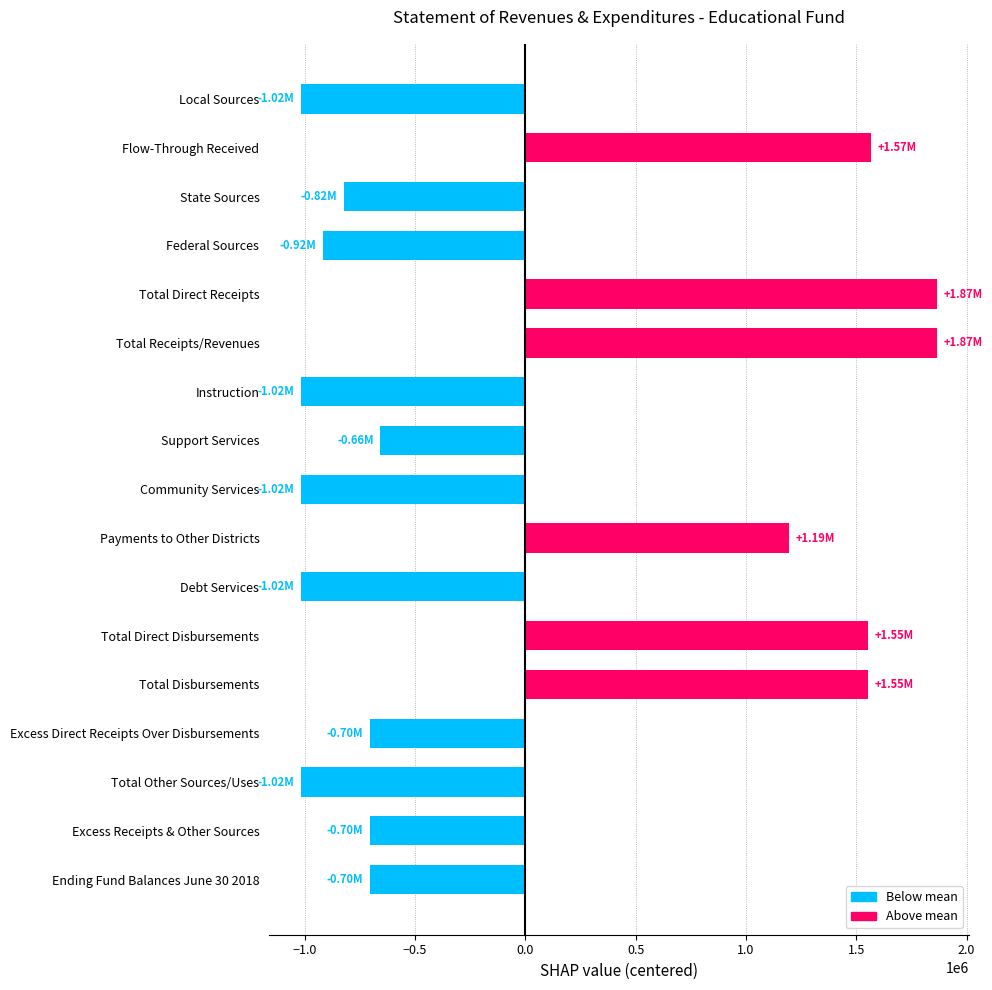

What is the change in value from Total Direct Receipts to Support Services?

-2523704.0